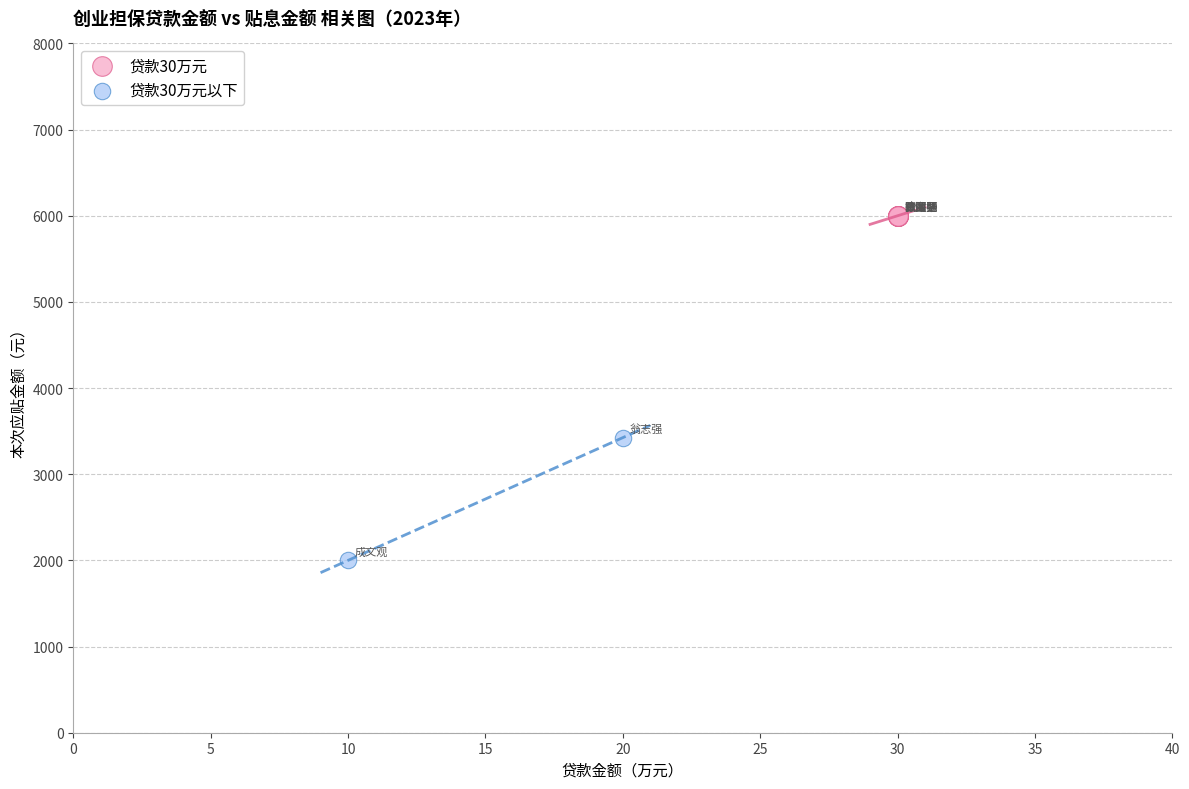

Which series reaches the maximum Y coordinate?

贷款30万元